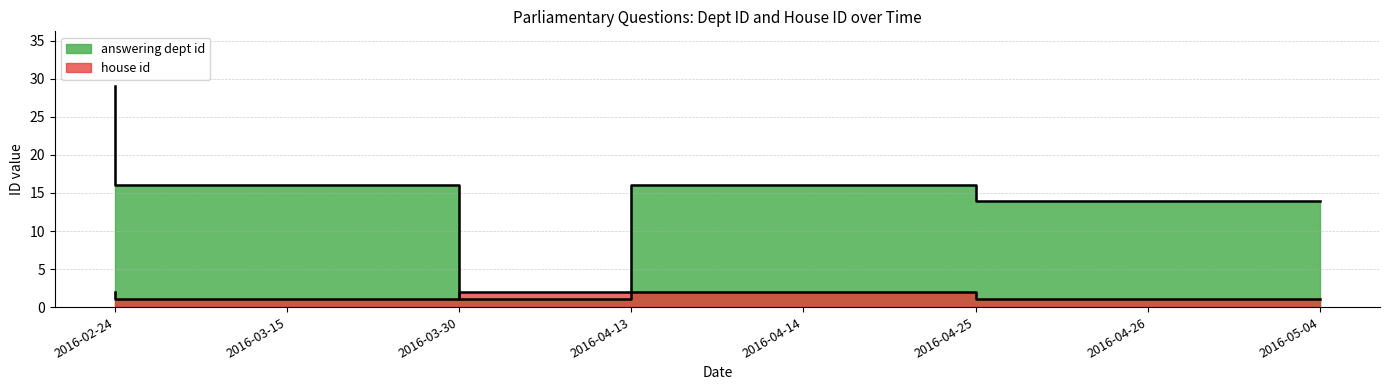

What is the value of the house id point at the 7th from the left?

1